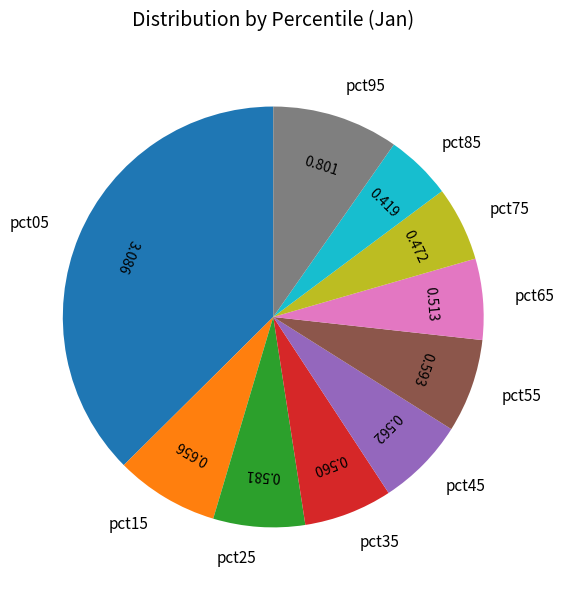

Do pct45 and pct65 together represent more than half of the pie?

No